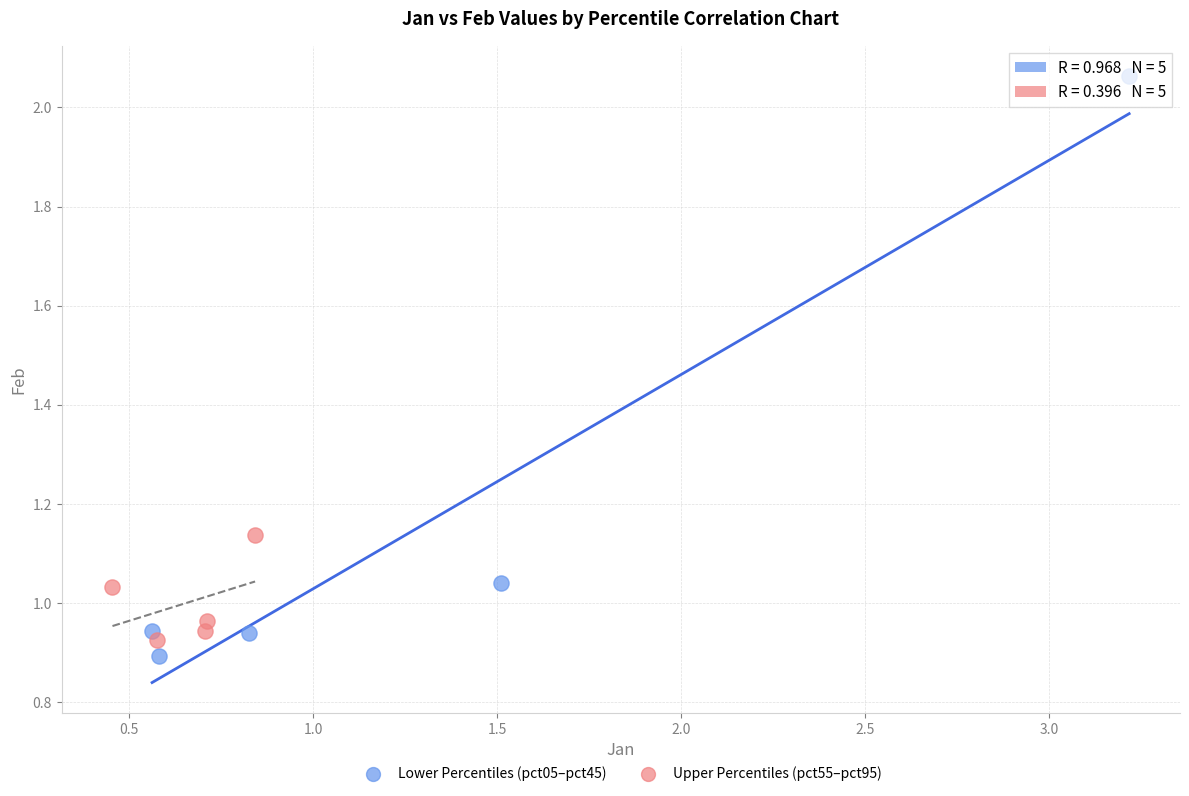

Which series reaches the minimum Y coordinate?

Lower Percentiles (pct05–pct45)